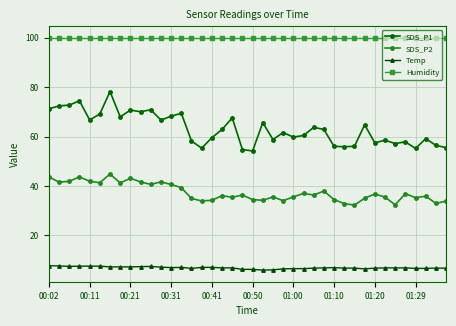

True or false: SDS_P1 and Humidity cross at least once.

False